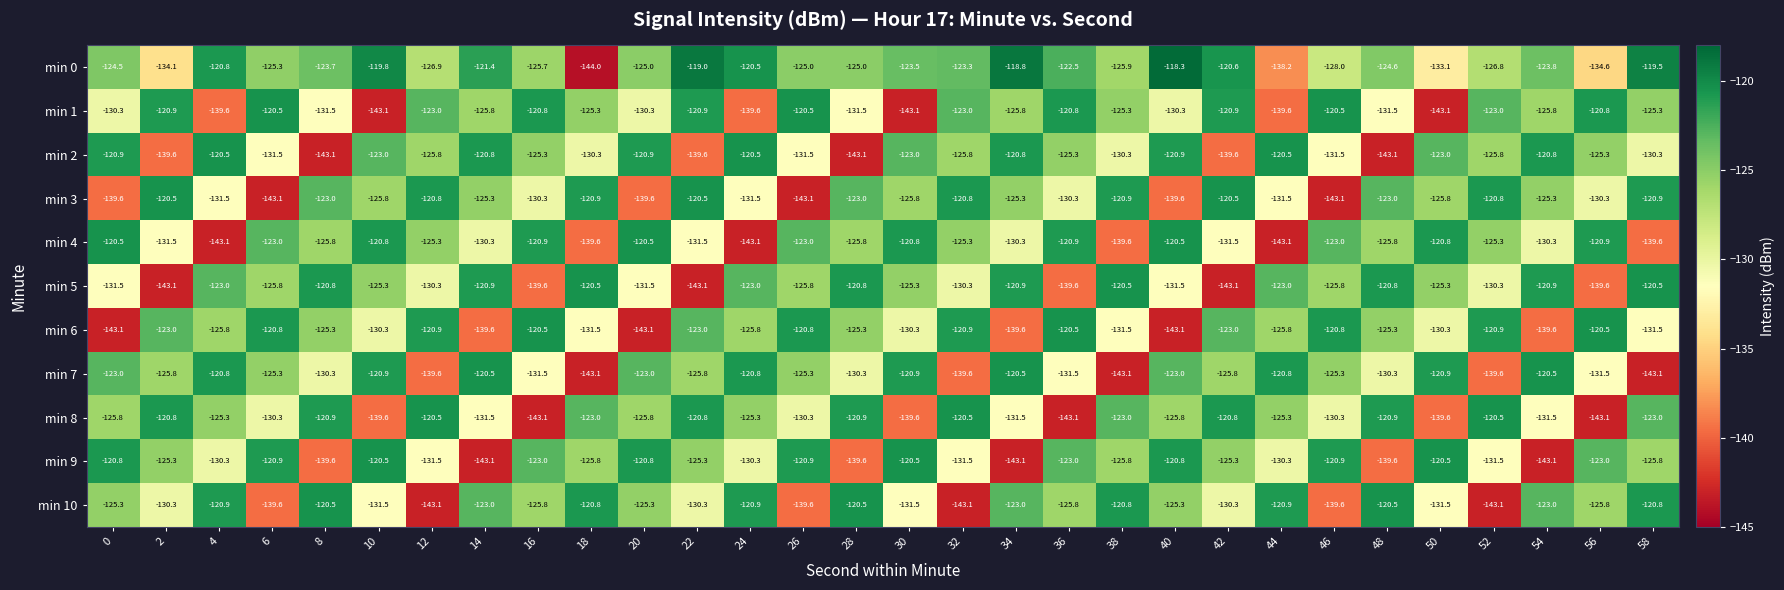

True or false: min 8 has a value of -76.0 at 32.

False